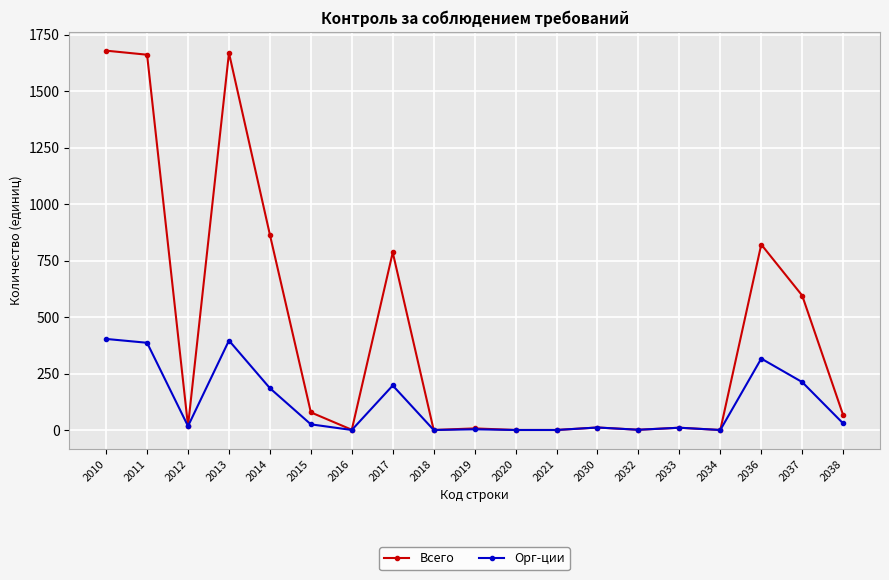

How many series are shown in this chart?

2